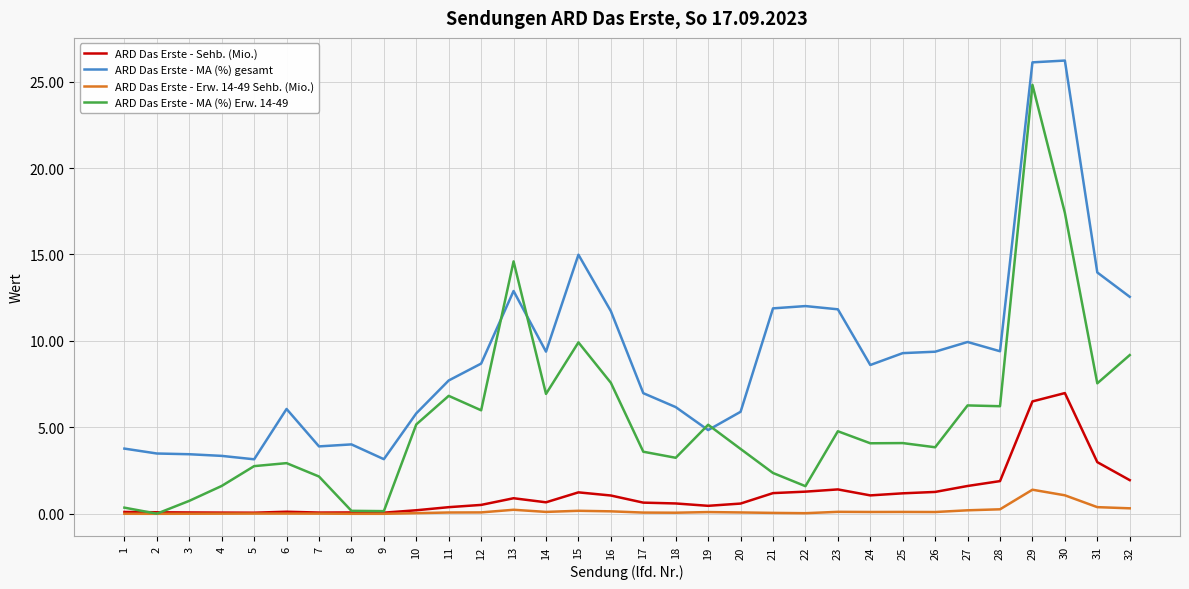

Does the chart have visible grid lines?

Yes